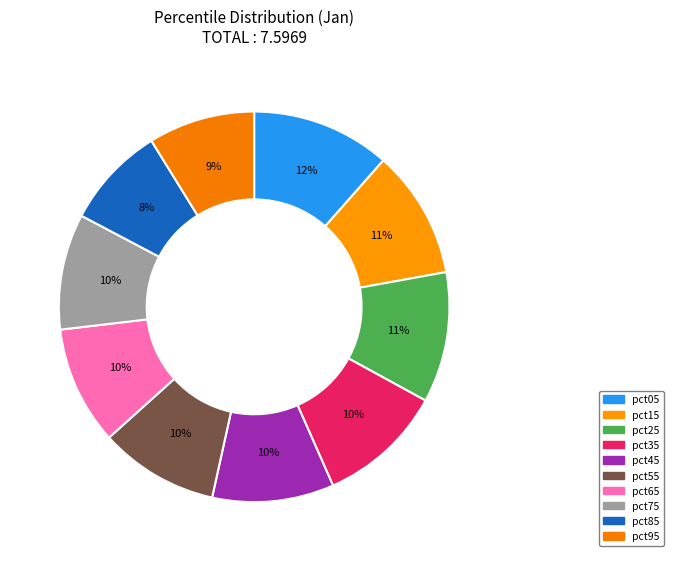

How many segments does this pie chart have?

10